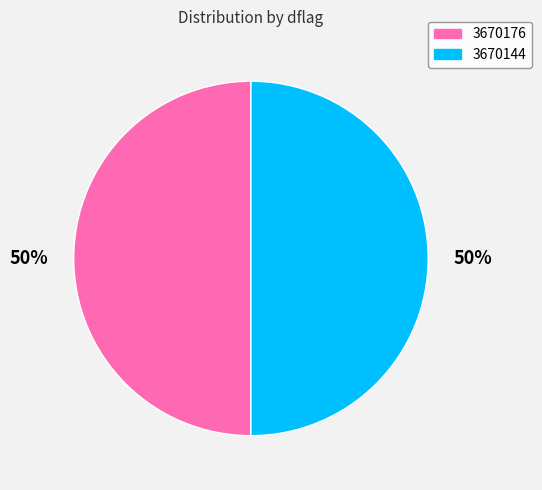

To the nearest percent, what portion does 3670144 represent?

50%